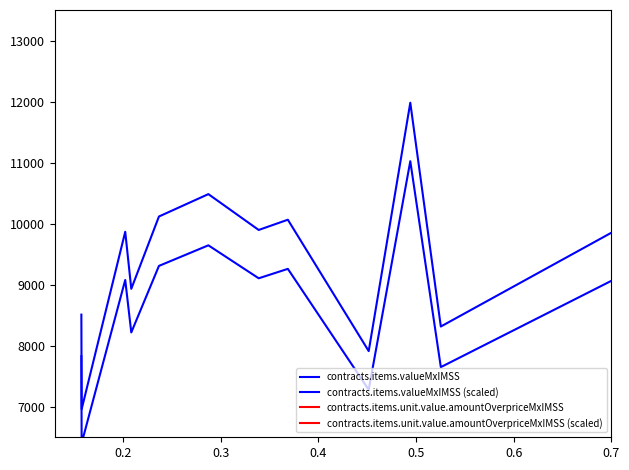

True or false: contracts.items.unit.value.amountOverpriceMxIMSS (scaled) and contracts.items.unit.value.amountOverpriceMxIMSS intersect in this chart.

False